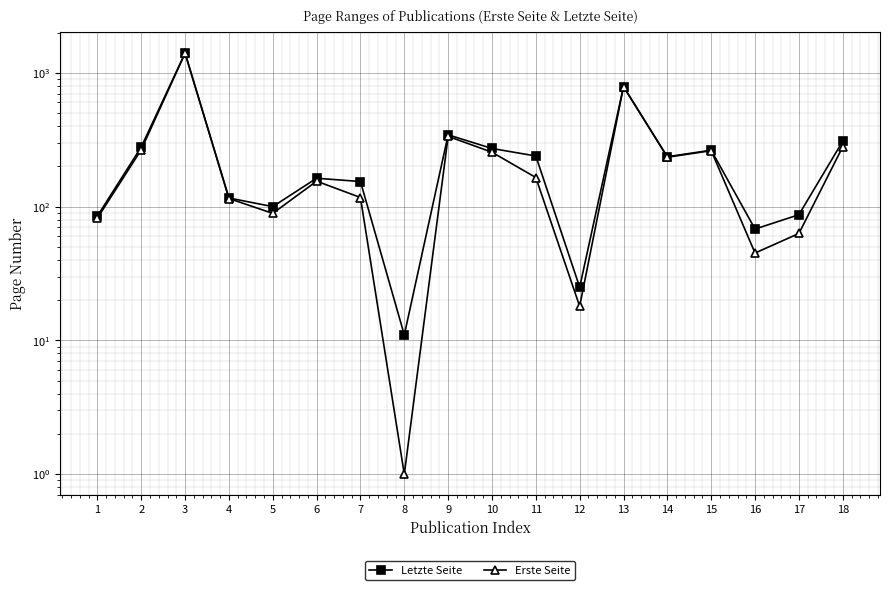

True or false: Erste Seite and Letzte Seite cross at least once.

False